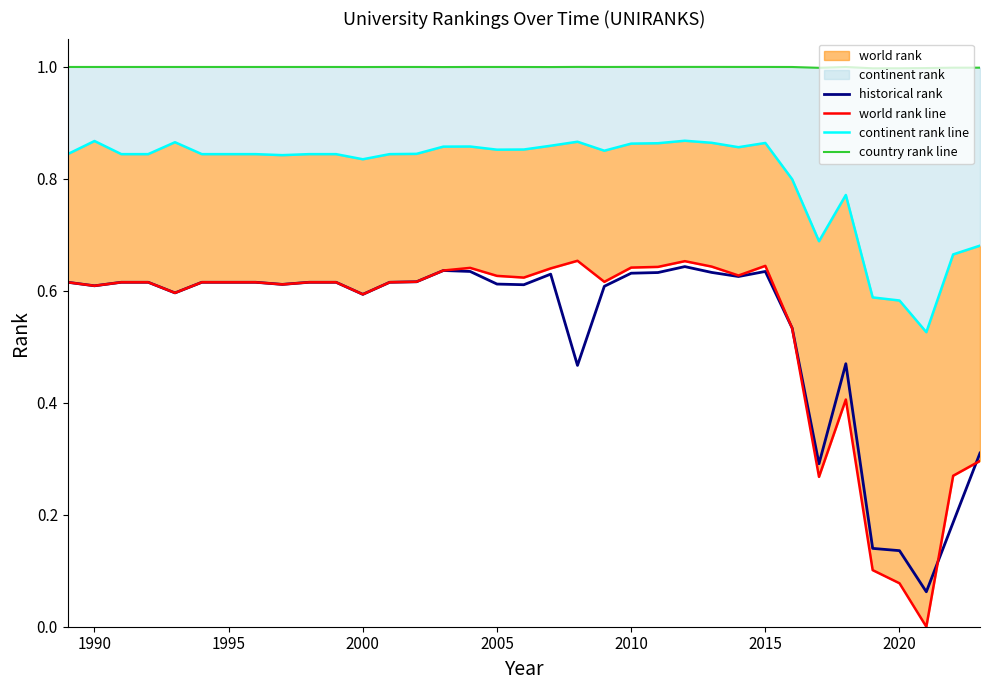

True or false: historical rank has a value of 0.9 at 2005.

False